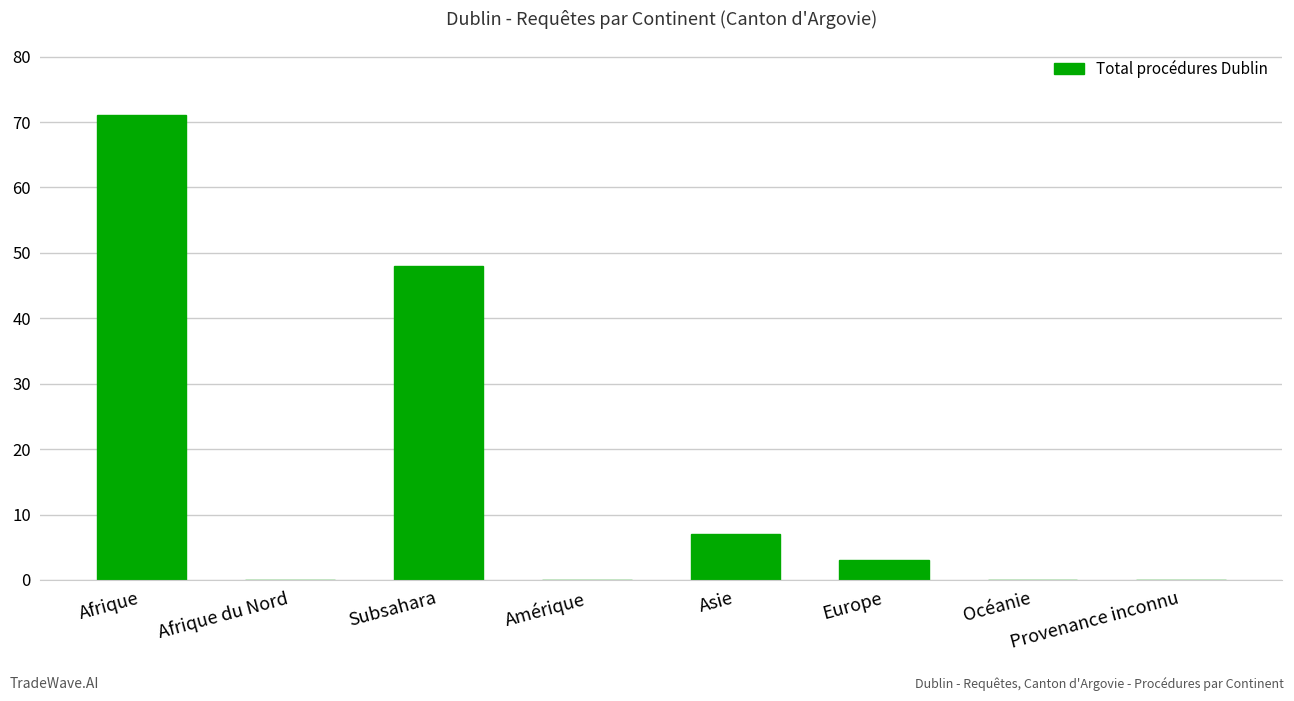

Count the number of categories in the chart.

8